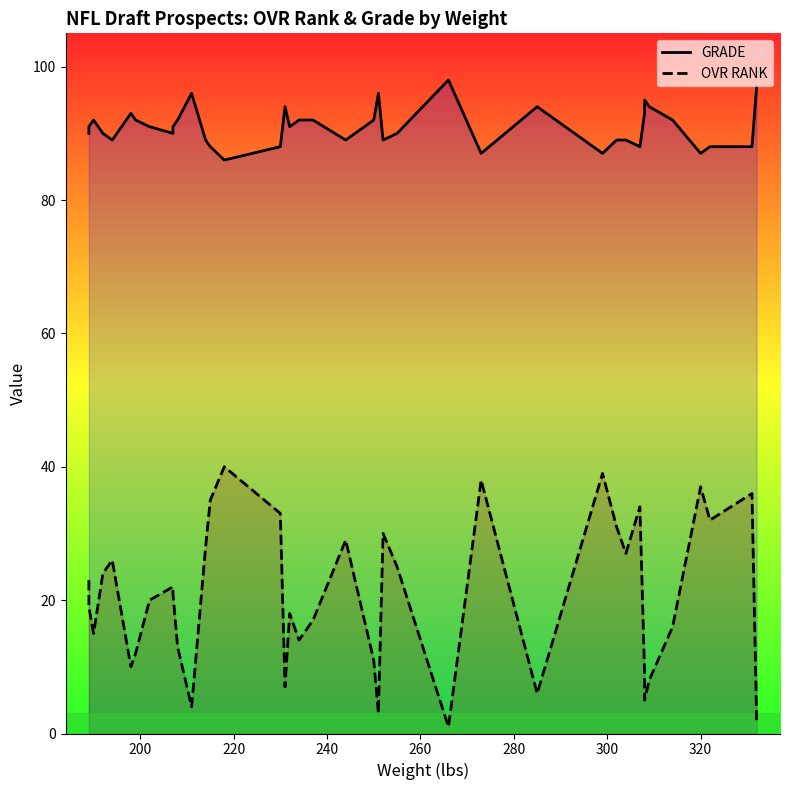

Is it true that OVR RANK equals 14 at 12?

False